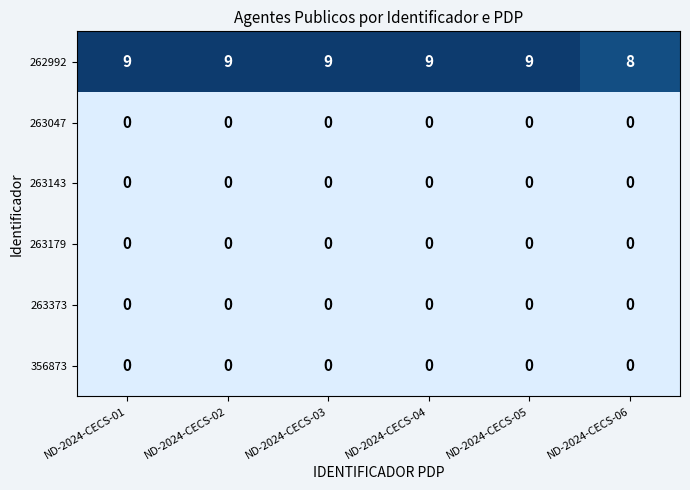

Count the number of data series in this chart.

6